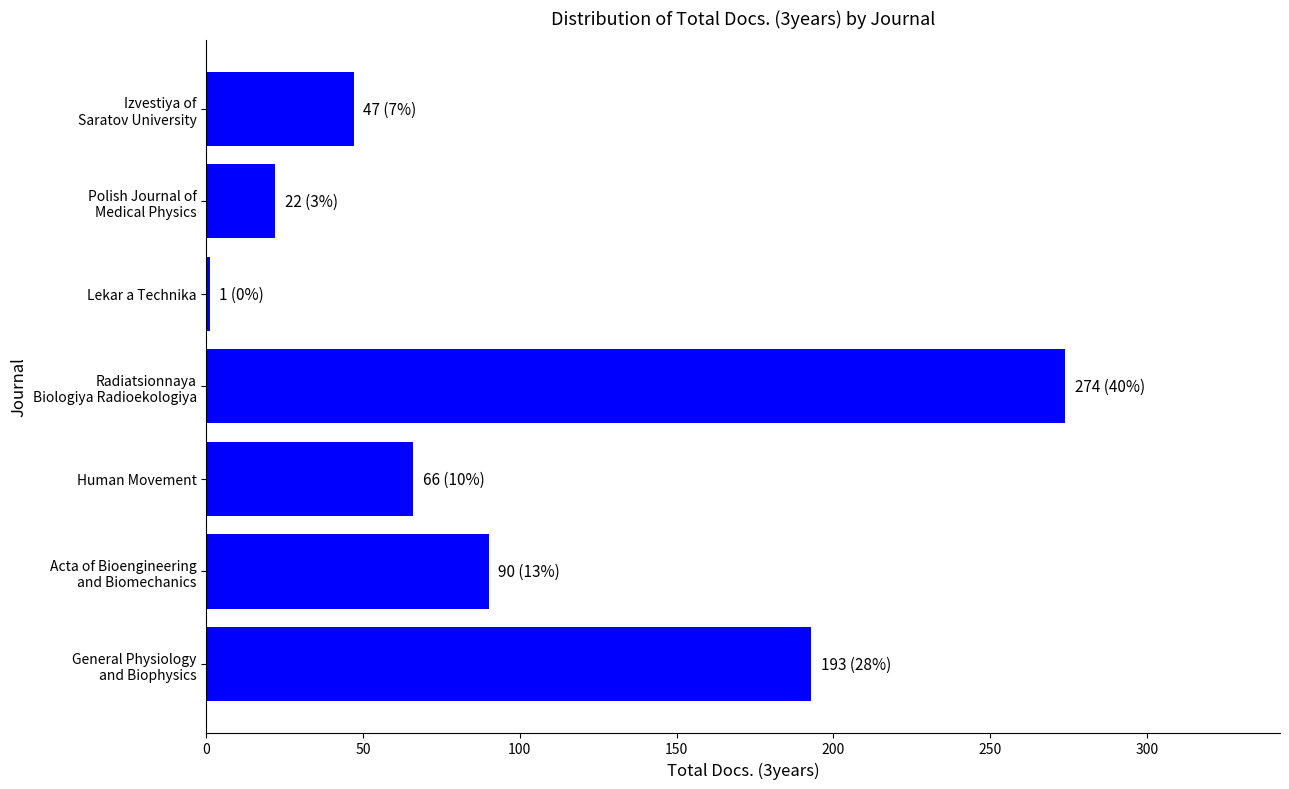

What is the maximum value shown in the chart?

274